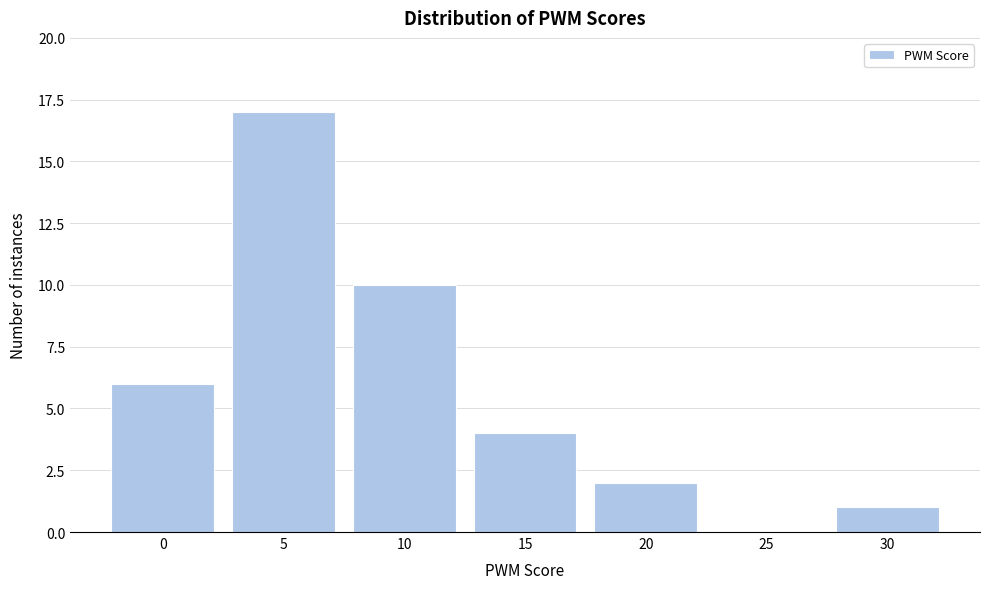

Reading left to right, what are all the values shown in this chart?

0=6	5=17	10=10	15=4	20=2	25=0	30=1